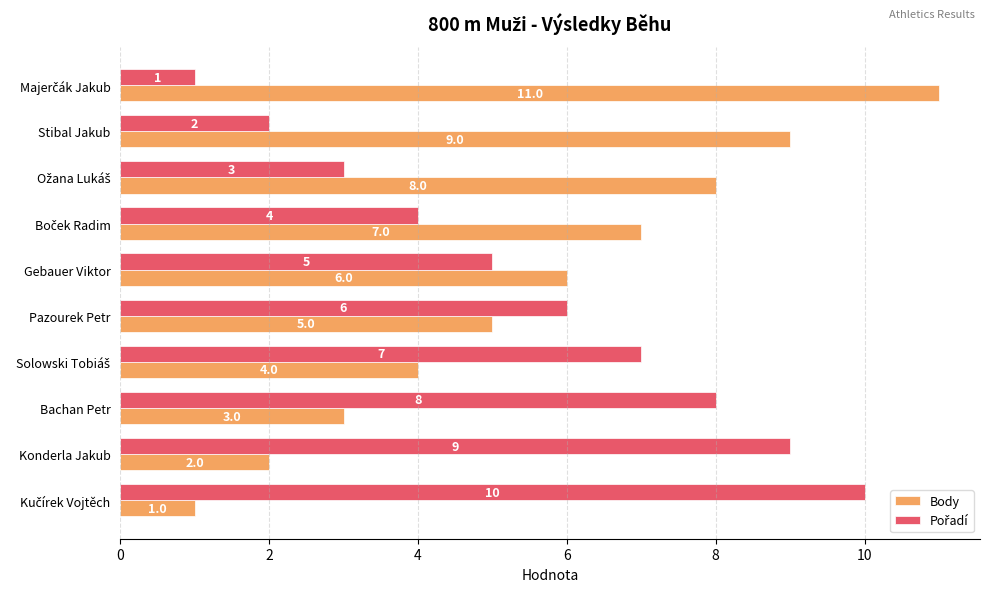

The Body series shows 3 at Bachan Petr. True or false?

True